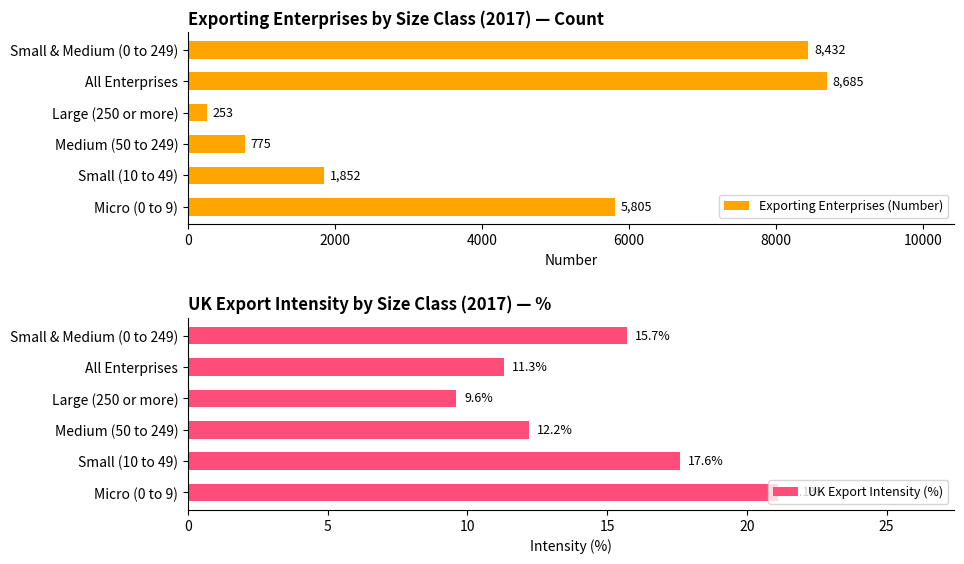

The value of Exporting Enterprises (Number) at Micro (0 to 9) is 2670. True or false?

False